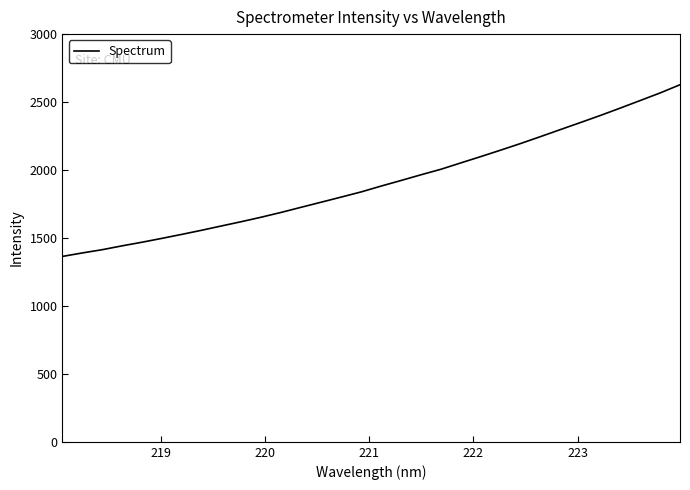

What is the difference between the second highest and second lowest values?

1177.3